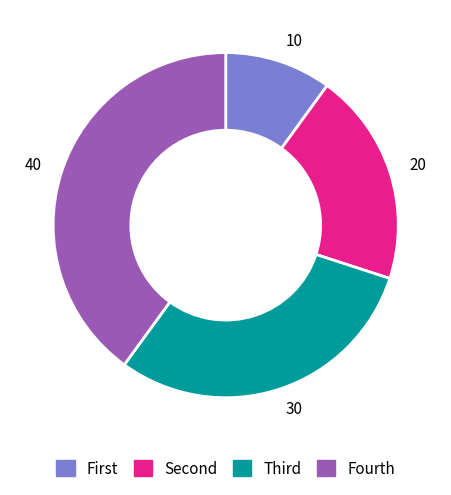

How many slices are in this pie chart?

4